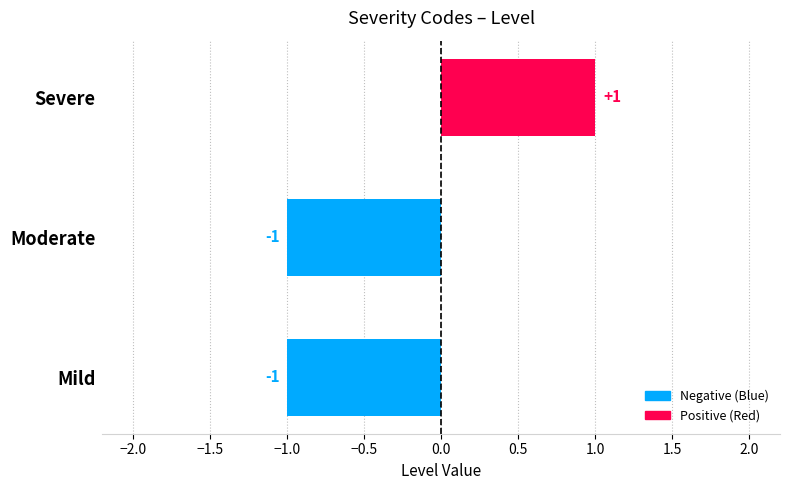

How many values are between -1 and 1?

3